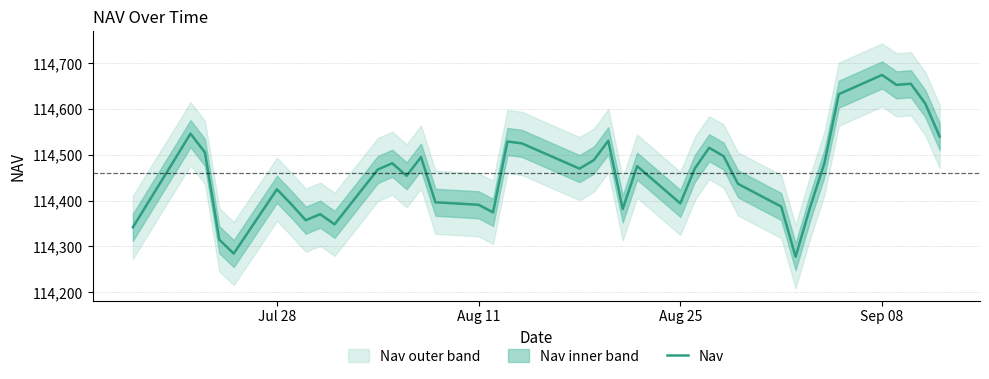

Reading left to right, transcribe all the data shown in this chart.

114341.9	114494.8	114546.3	114505.4	114314.7	114284.4	114424.8	114392.0	114357.2	114370.4	114348.3	114467.9	114481.7	114454.2	114495.1	114396.4	114391.0	114374.4	114529.1	114525.0	114469.9	114488.6	114530.7	114381.8	114475.4	114394.0	114470.0	114515.4	114497.2	114436.7	114387.1	114277.5	114385.0	114481.7	114632.5	114674.5	114652.8	114655.2	114612.1	114539.9